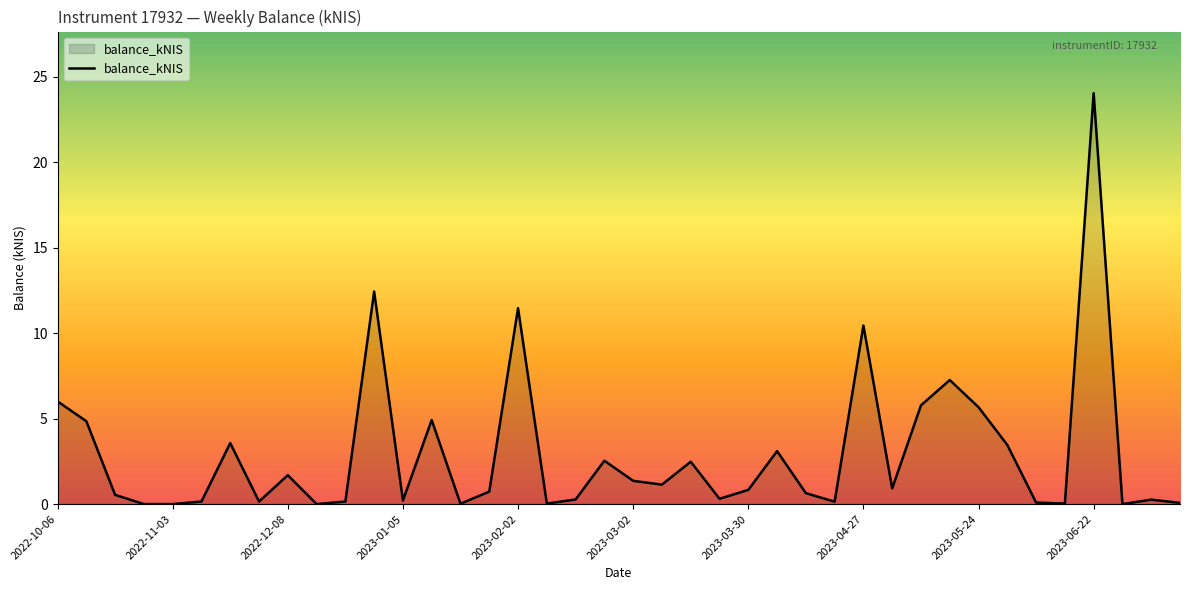

Count the number of data series in this chart.

1